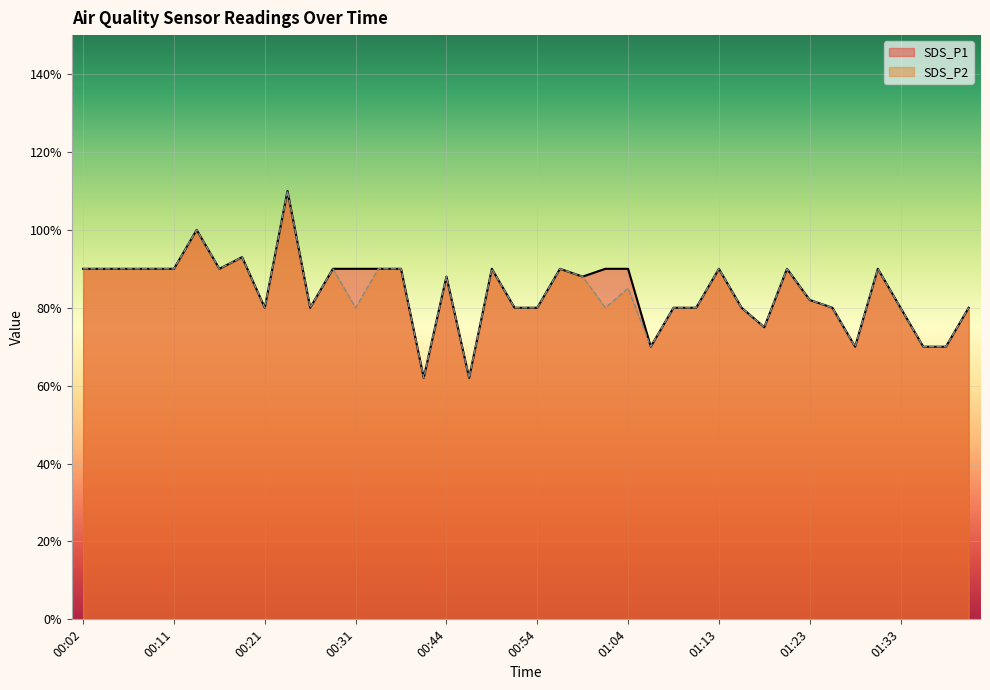

Does the chart display data point markers on the line(s)?

No